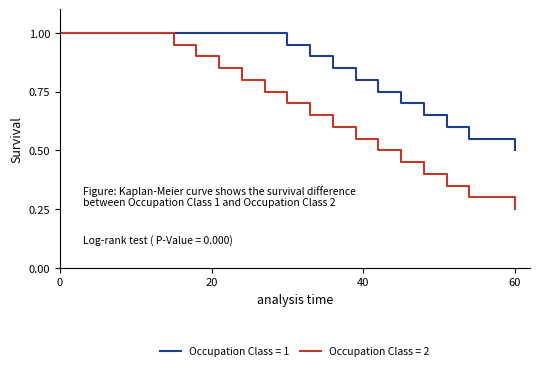

List the series in order of their overall mean, highest first.

Occupation Class = 1, Occupation Class = 2